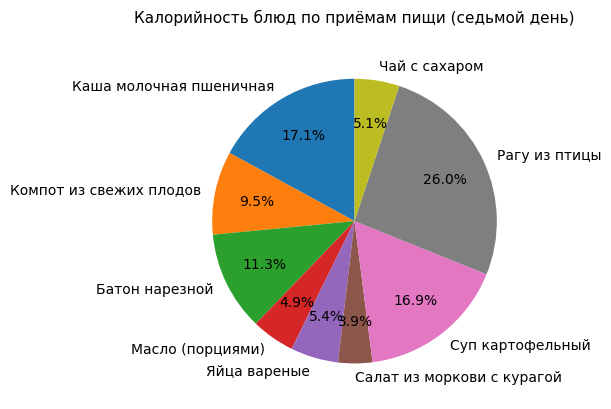

What is the total percentage of Батон нарезной and Яйца вареные?

16.7%